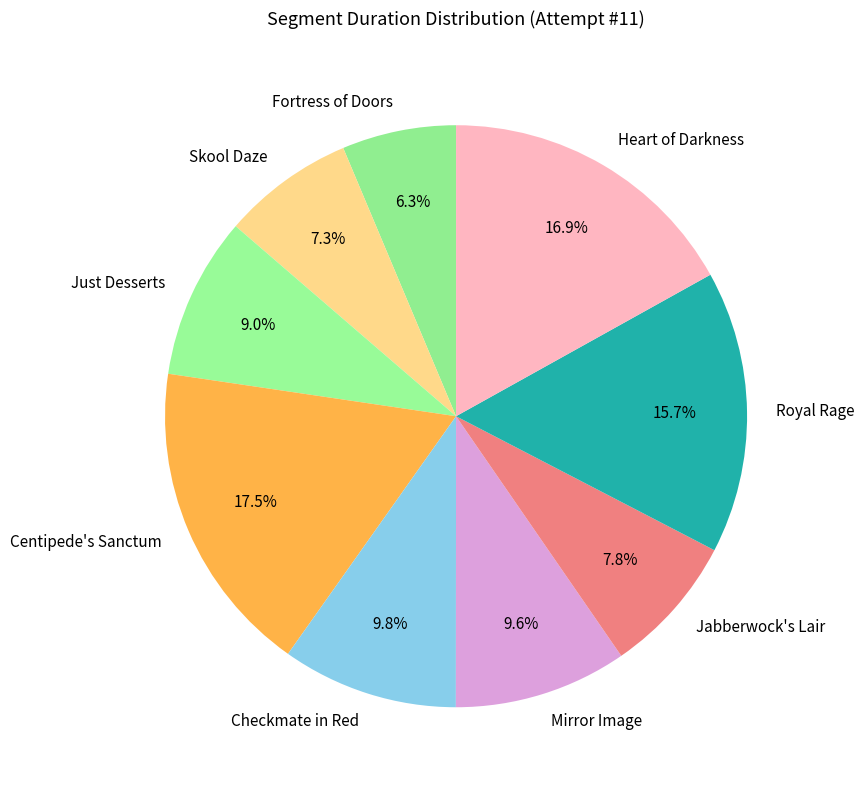

Is it true that Fortress of Doors is 6% of the pie?

True